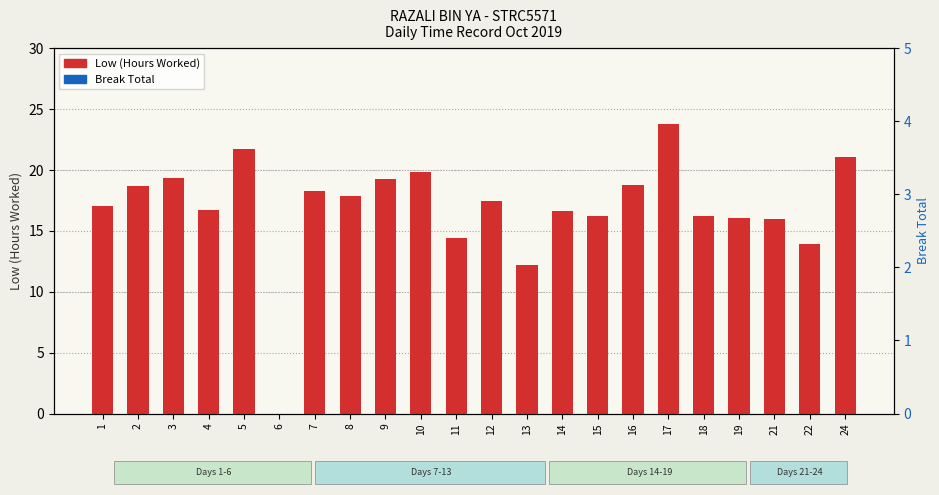

The value of Low (Hours Worked) at 14 is 29.0. True or false?

False